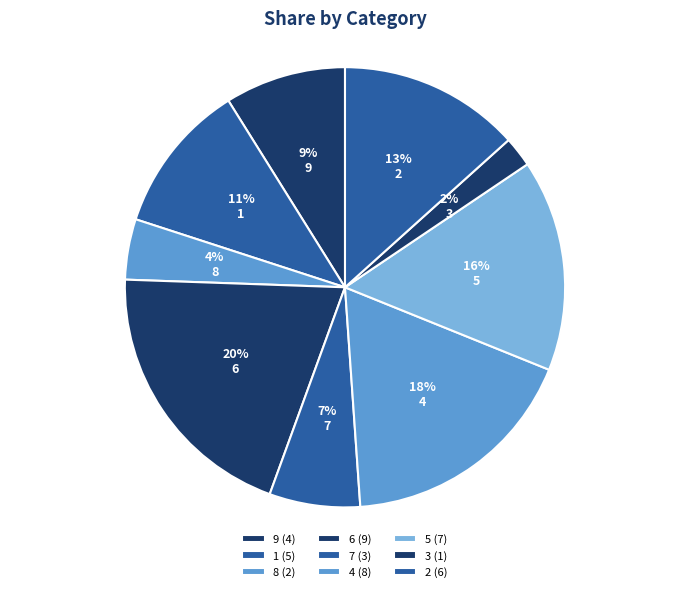

To the nearest percent, what is the average slice percentage?

11%